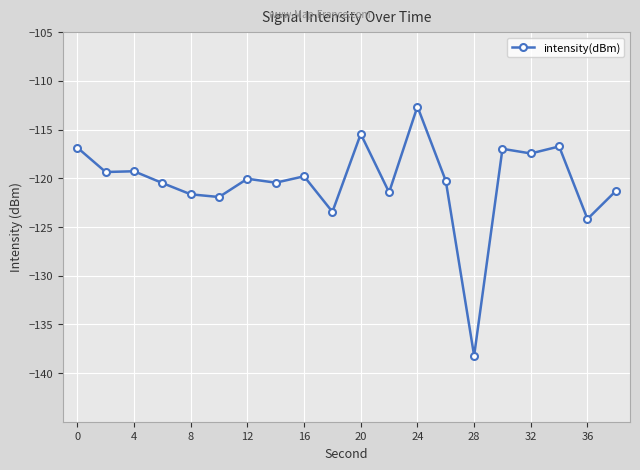

True or false: there are more than 2 points higher than both neighbors.

True